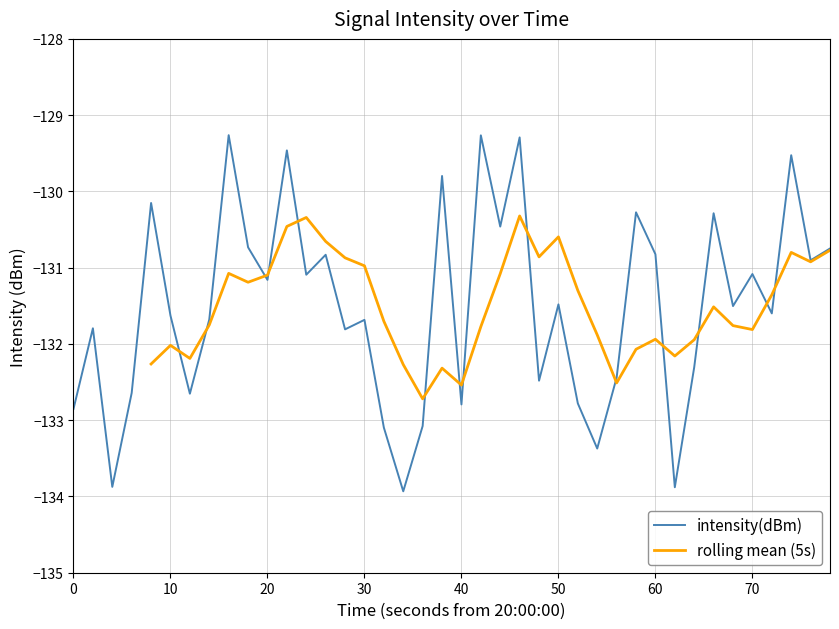

How many data points are less than -131?

25